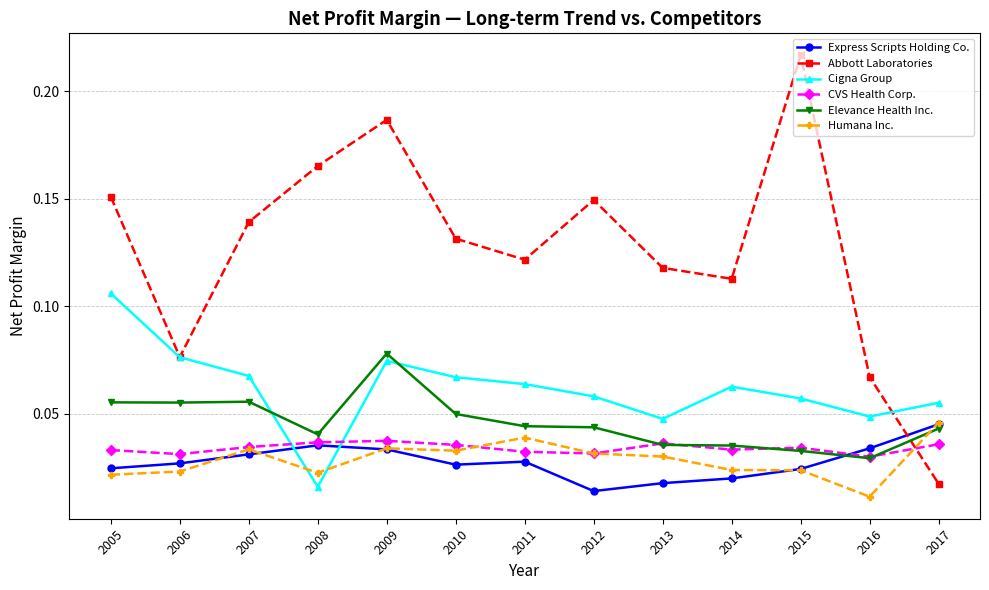

How many categories are shown in the chart?

13